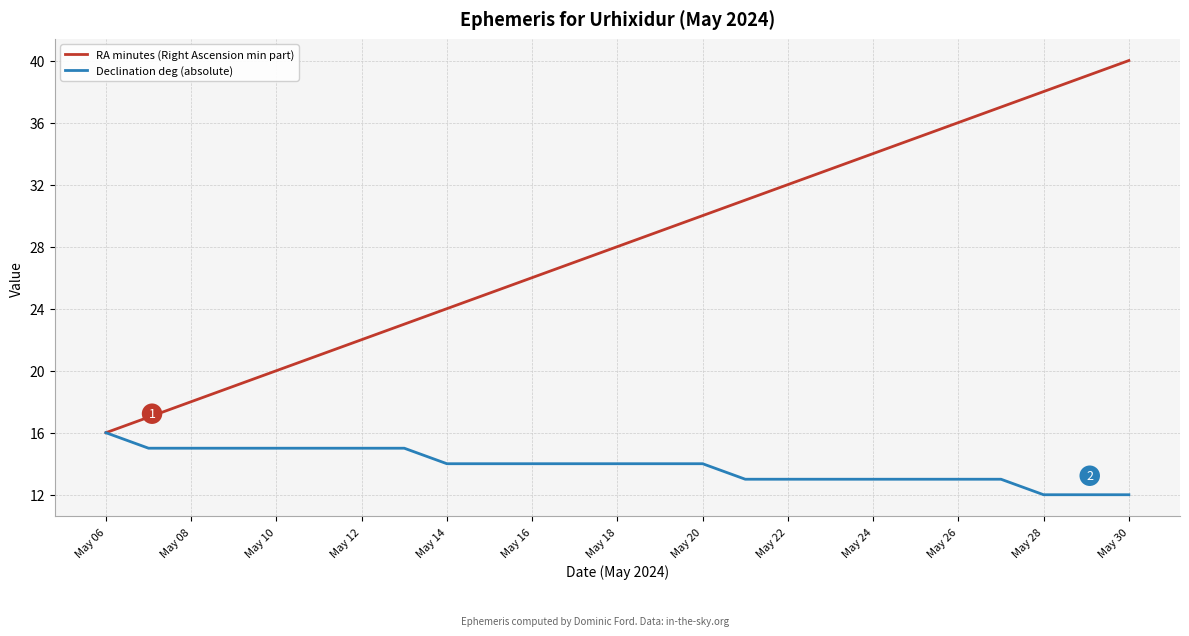

Which series has the widest spread of values?

RA minutes (Right Ascension min part)